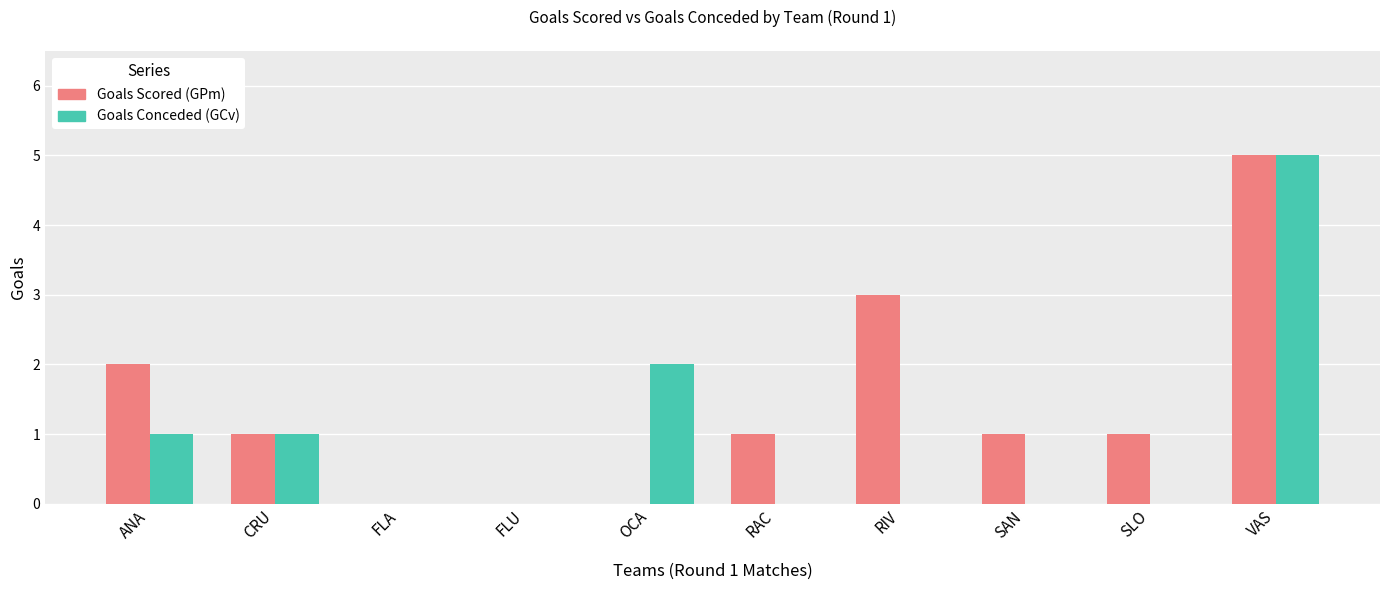

What is the maximum value for Goals Conceded (GCv)?

5